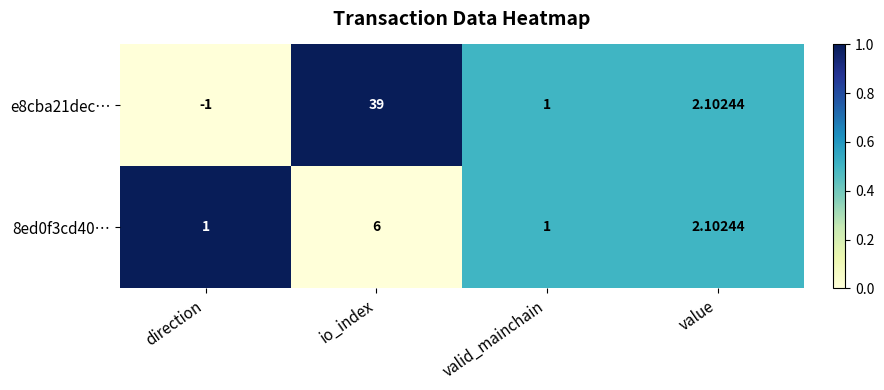

Rank the series by their maximum value, from lowest to highest.

8ed0f3cd40…, e8cba21dec…